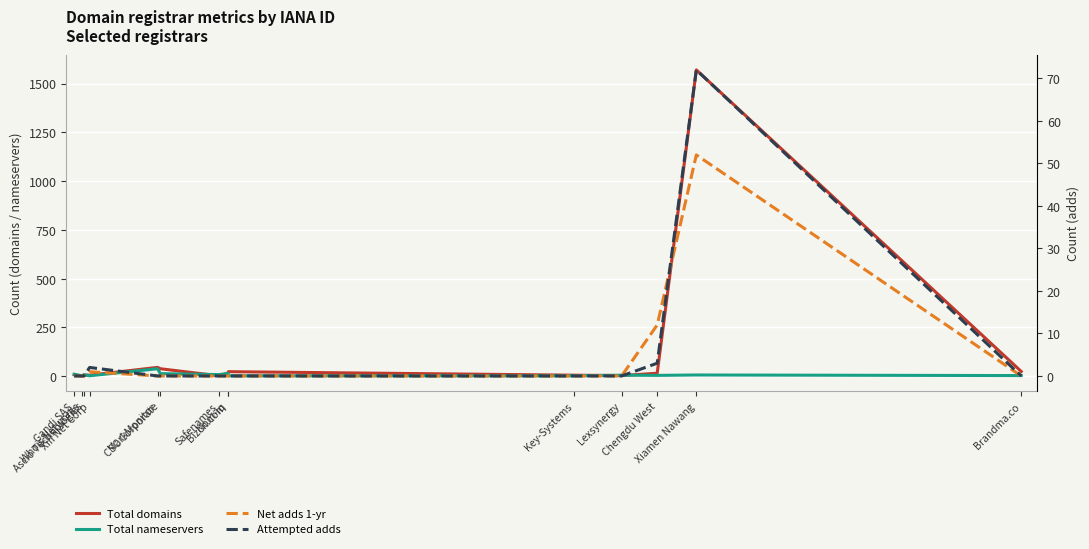

How many data points in Net adds 1-yr are above 0?

3